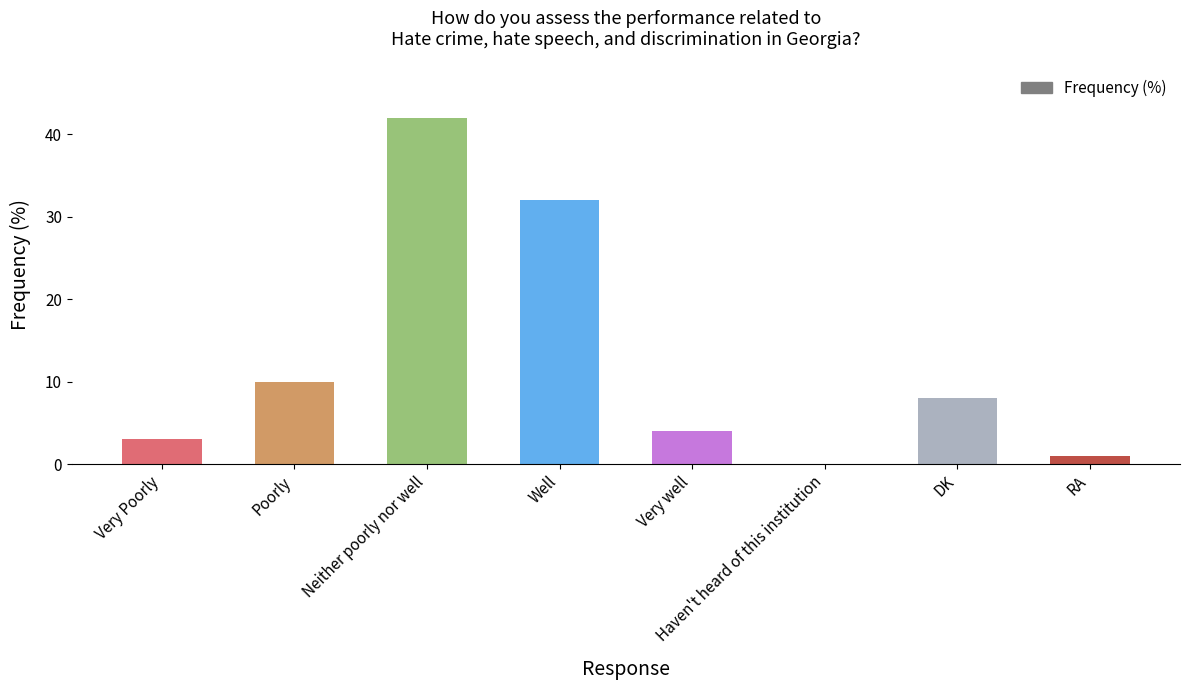

What is the greatest value displayed?

42